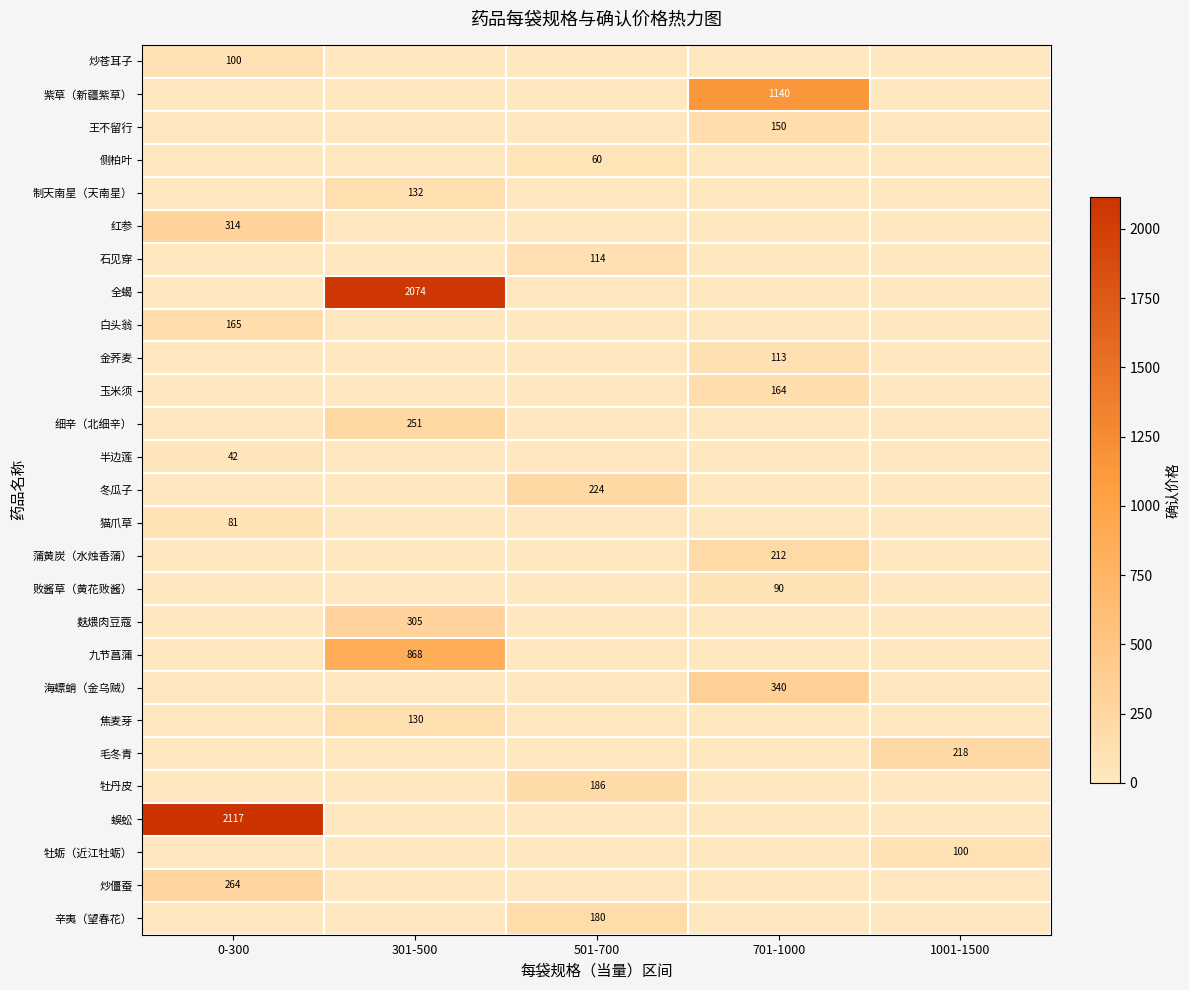

The 冬瓜子 series shows 224 at 501-700. True or false?

True